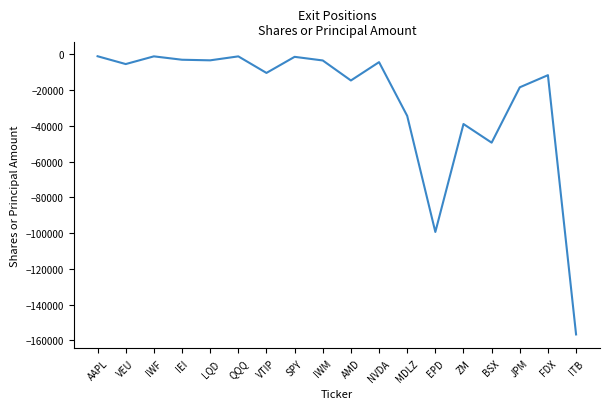

Is it true that the value at AMD is -24783?

False